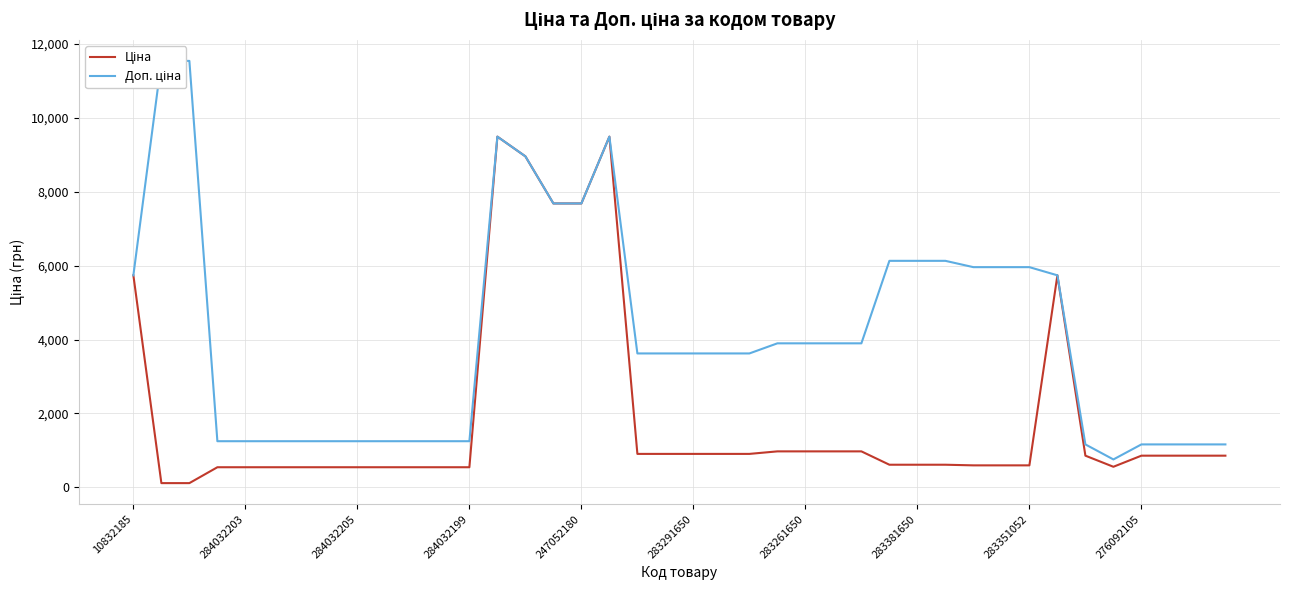

What is the sum of all Ціна values?

77346.6